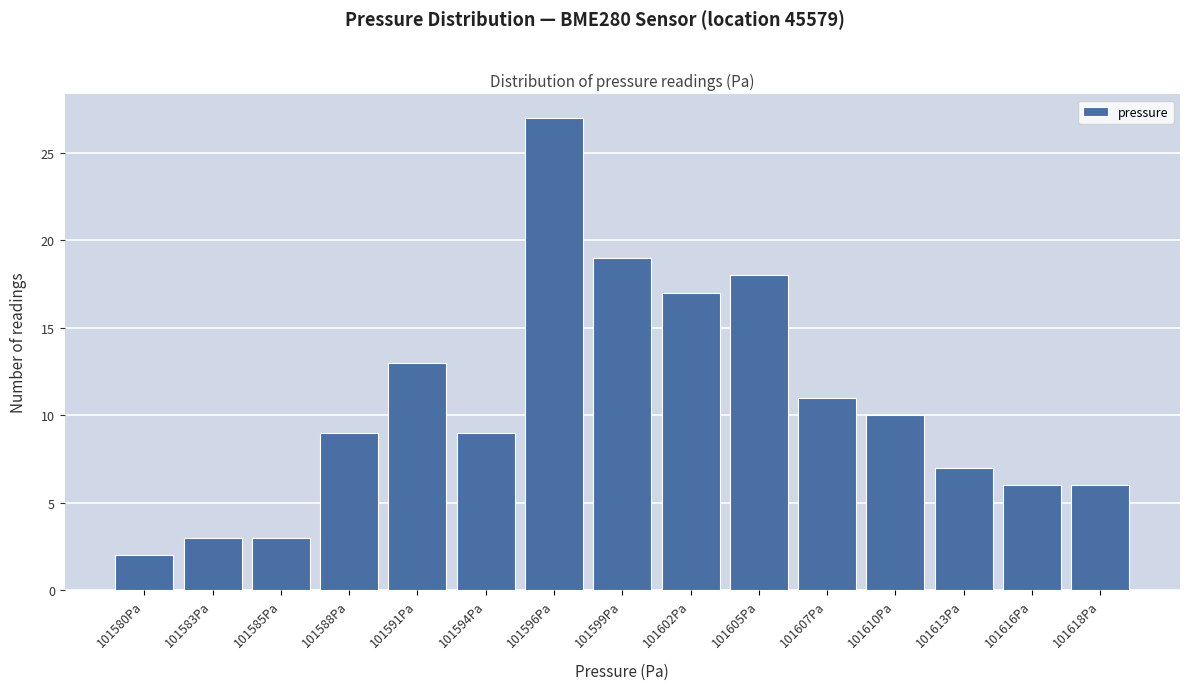

Reading left to right, transcribe all the data shown in this chart.

101580Pa=2	101583Pa=3	101585Pa=3	101588Pa=9	101591Pa=13	101594Pa=9	101596Pa=27	101599Pa=19	101602Pa=17	101605Pa=18	101607Pa=11	101610Pa=10	101613Pa=7	101616Pa=6	101618Pa=6